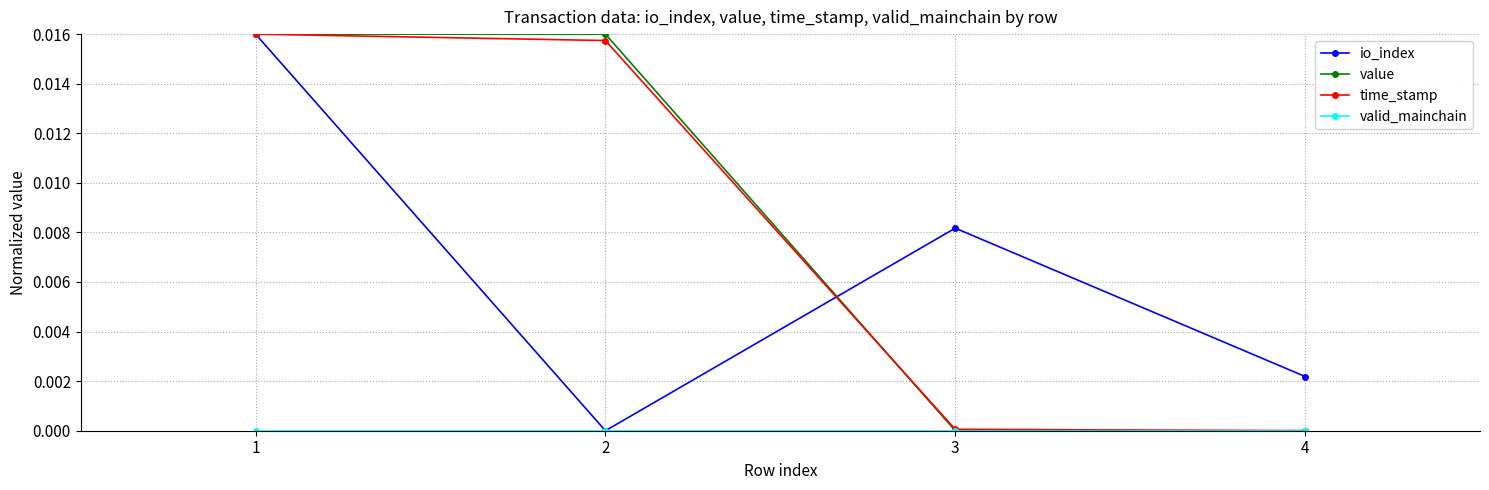

Does the chart display data point markers on the line(s)?

Yes